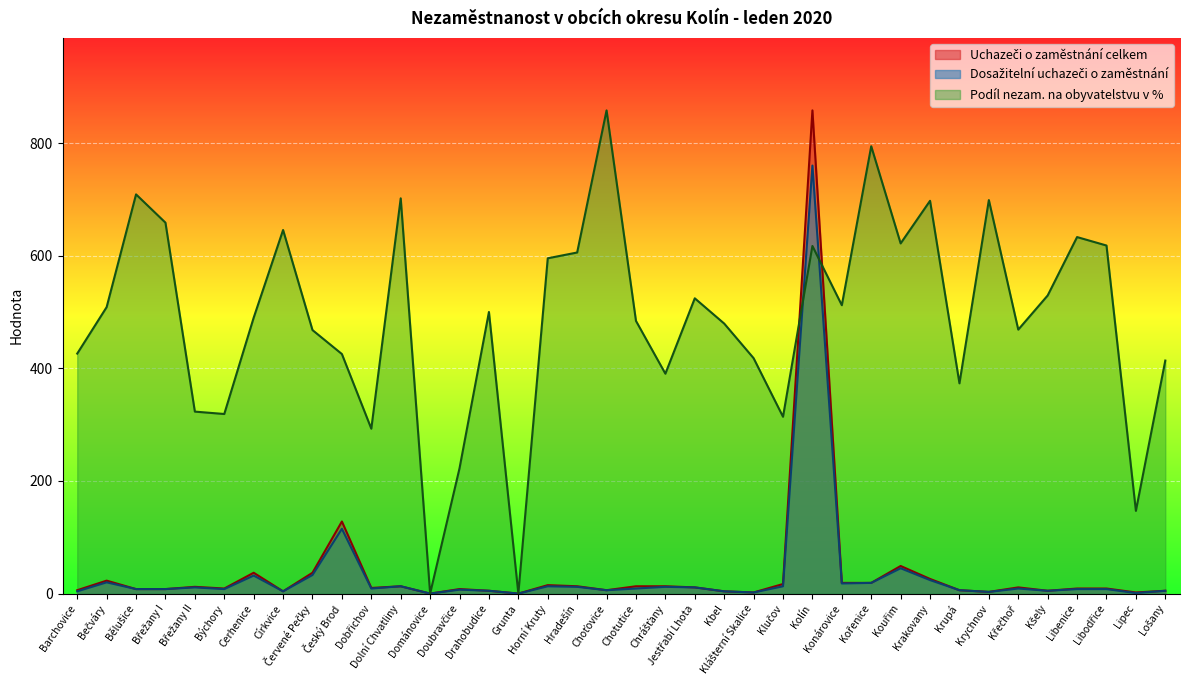

How many values in the Uchazeči o zaměstnání celkem series exceed 10?

18